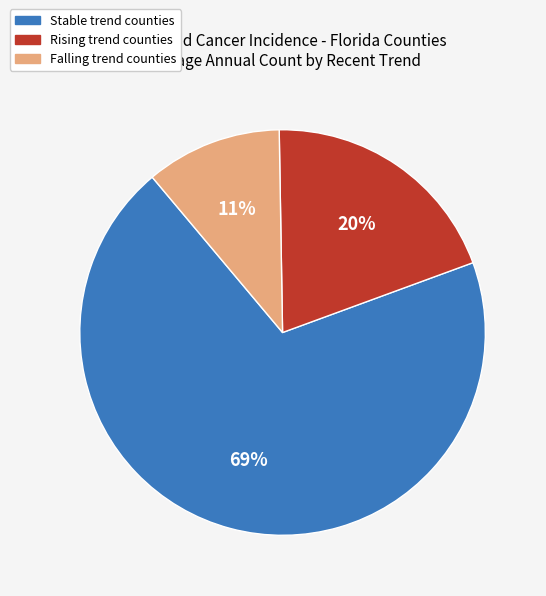

Is there any slice that represents more than half of the pie?

Yes